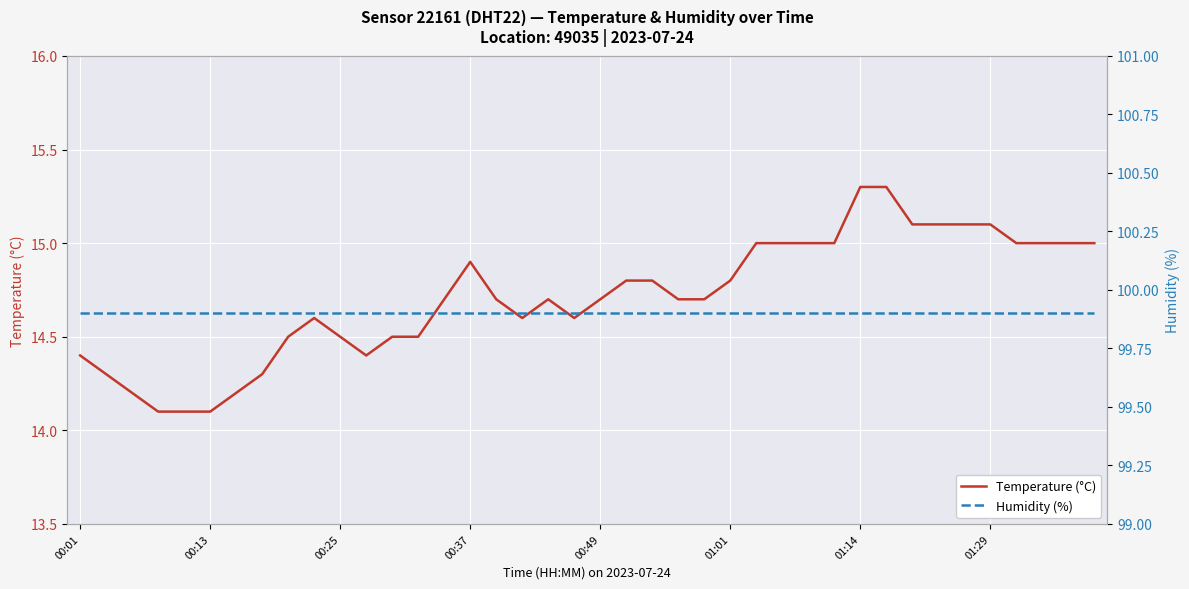

Reading left to right, extract all data points from this chart.

Temperature (°C): 14.4	14.3	14.2	14.1	14.1	14.1	14.2	14.3	14.5	14.6	14.5	14.4	14.5	14.5	14.7	14.9	14.7	14.6	14.7	14.6	14.7	14.8	14.8	14.7	14.7	14.8	15.0	15.0	15.0	15.0	15.3	15.3	15.1	15.1	15.1	15.1	15.0	15.0	15.0	15.0
Humidity (%): 99.9	99.9	99.9	99.9	99.9	99.9	99.9	99.9	99.9	99.9	99.9	99.9	99.9	99.9	99.9	99.9	99.9	99.9	99.9	99.9	99.9	99.9	99.9	99.9	99.9	99.9	99.9	99.9	99.9	99.9	99.9	99.9	99.9	99.9	99.9	99.9	99.9	99.9	99.9	99.9